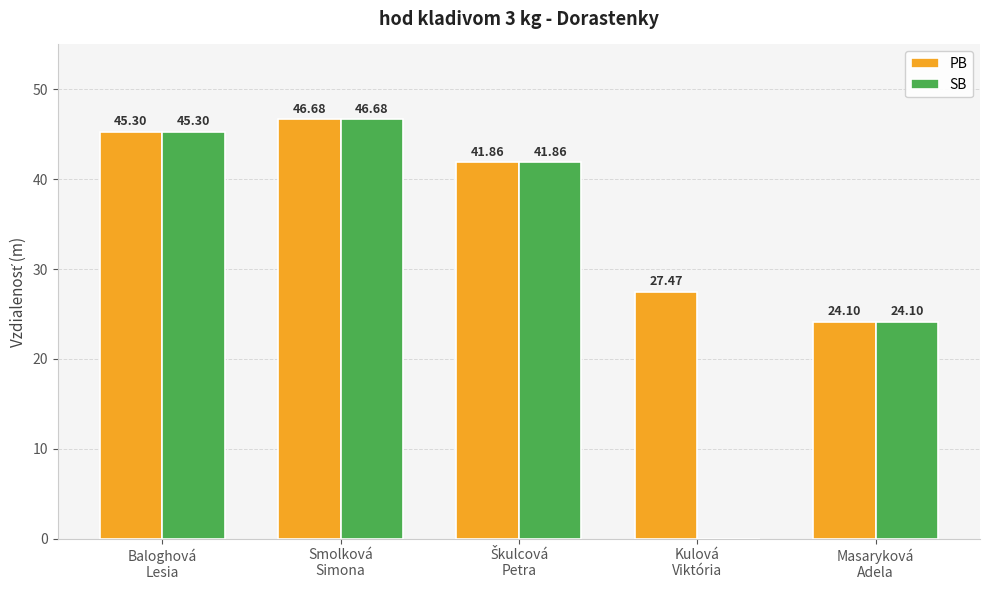

Which series has the largest total across all categories?

PB